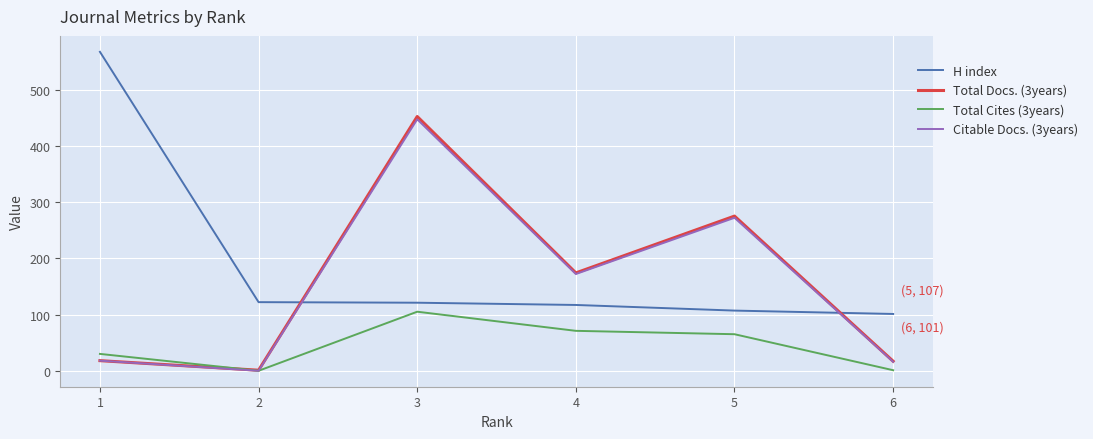

Is it true that H index equals 920 at 1?

False